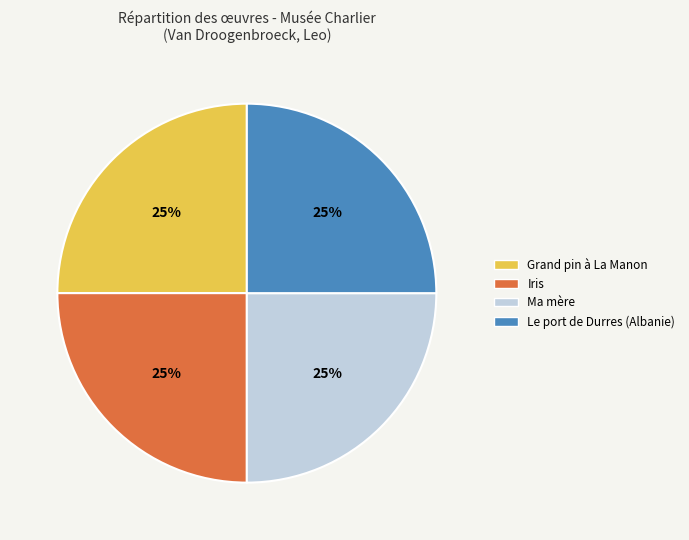

To the nearest percent, what percentage of the pie is Iris?

25%